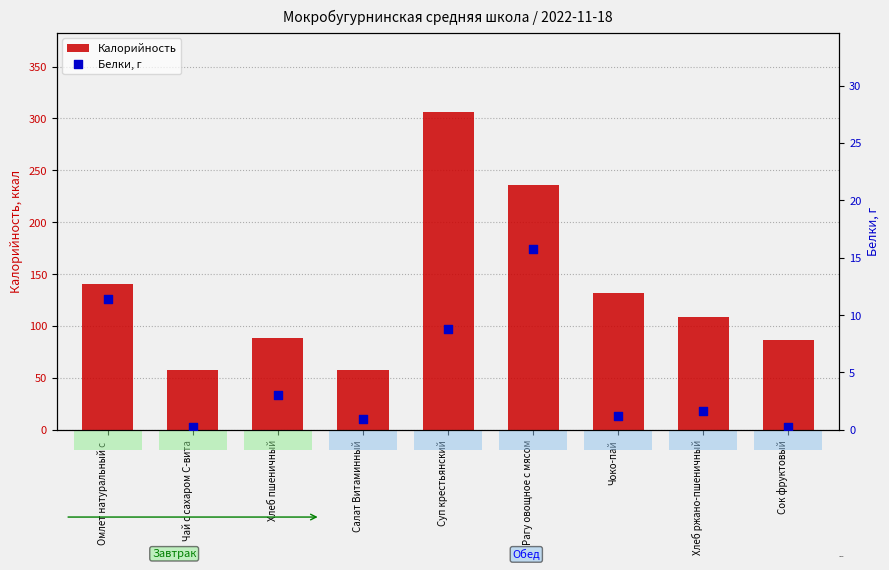

Which series reaches the maximum Y coordinate?

Калорийность